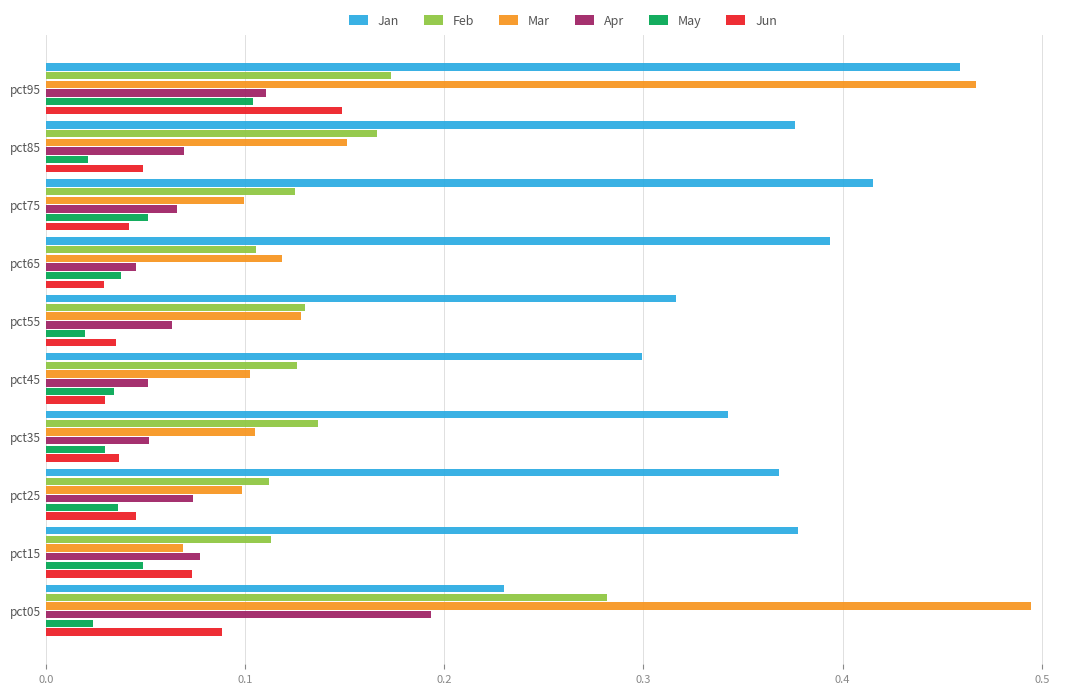

List the series in order of their peak value, highest first.

Mar, Jan, Feb, Apr, Jun, May